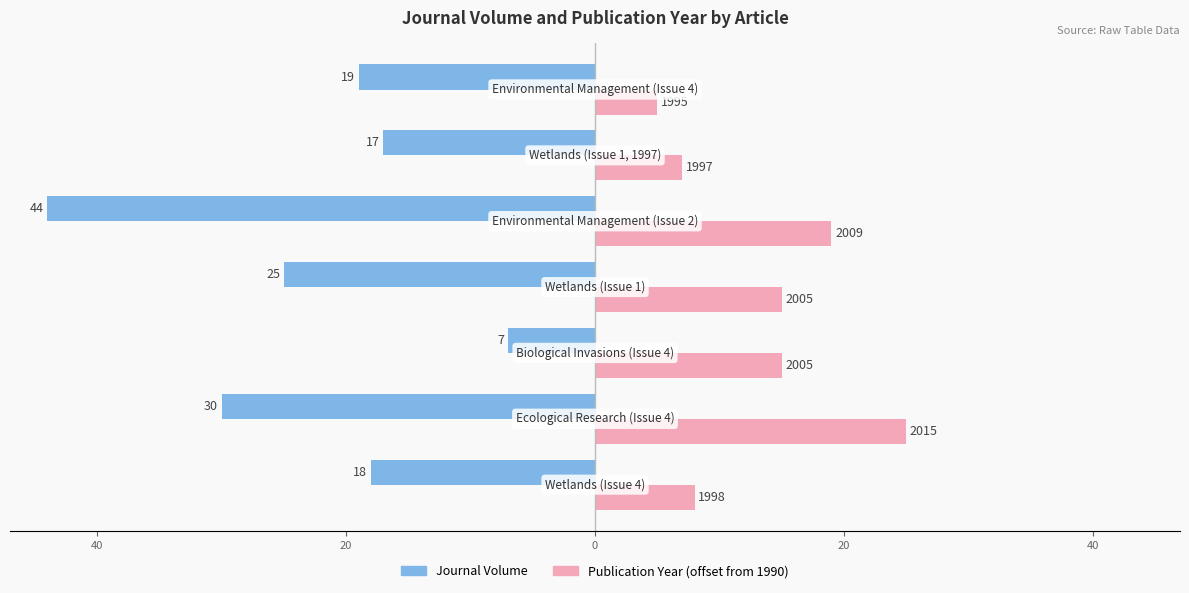

What is the lowest value of the Publication Year (offset from 1990) series?

5